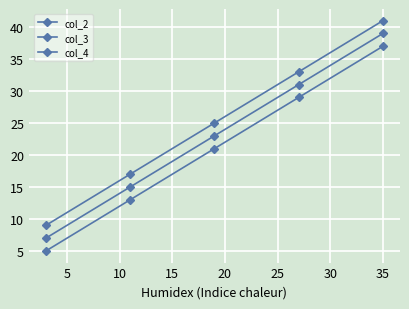

How many values in the col_3 series are below 23?

2